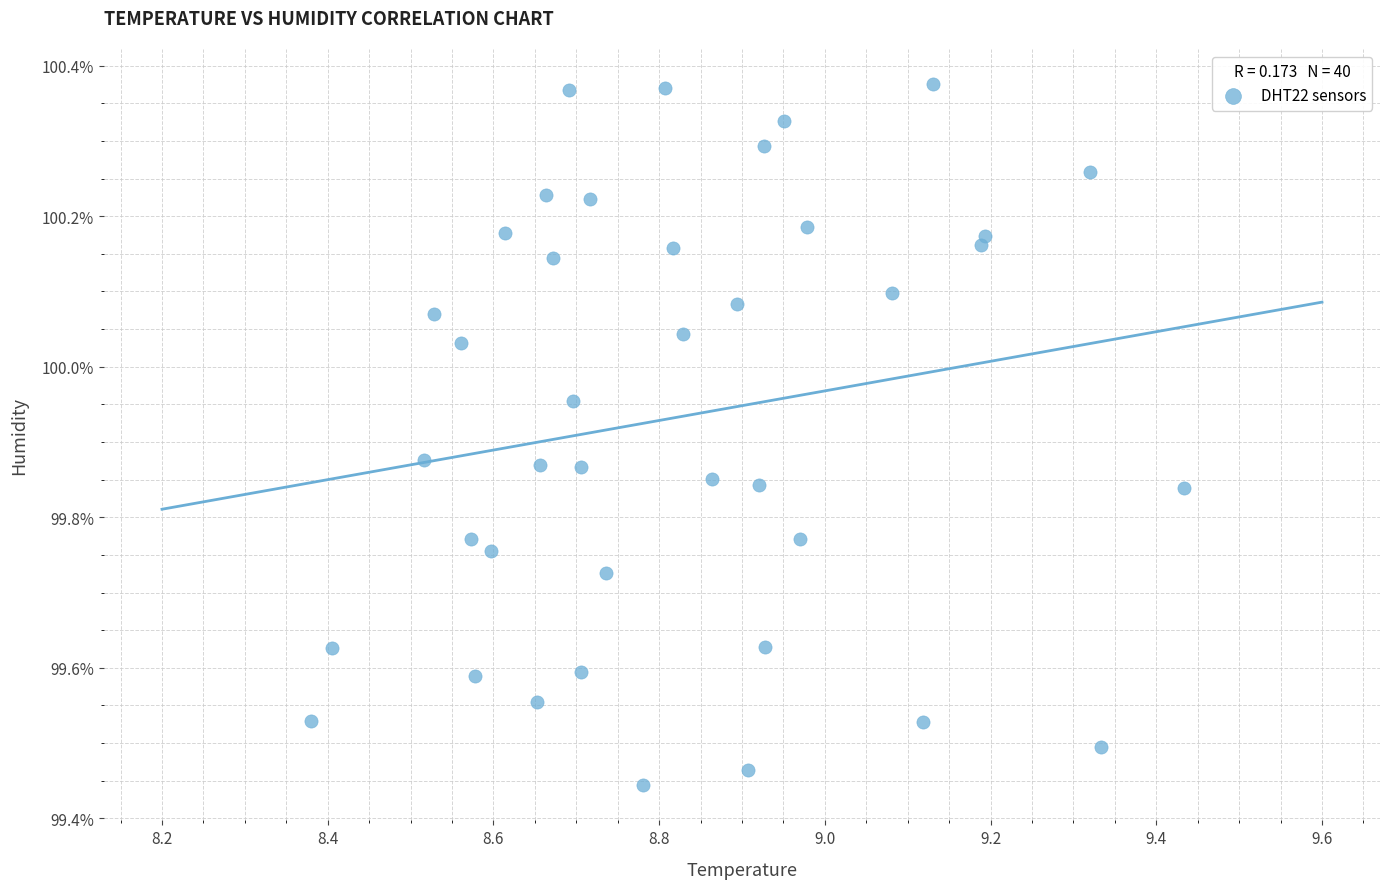

What is the range of X values (max minus min)?

1.1